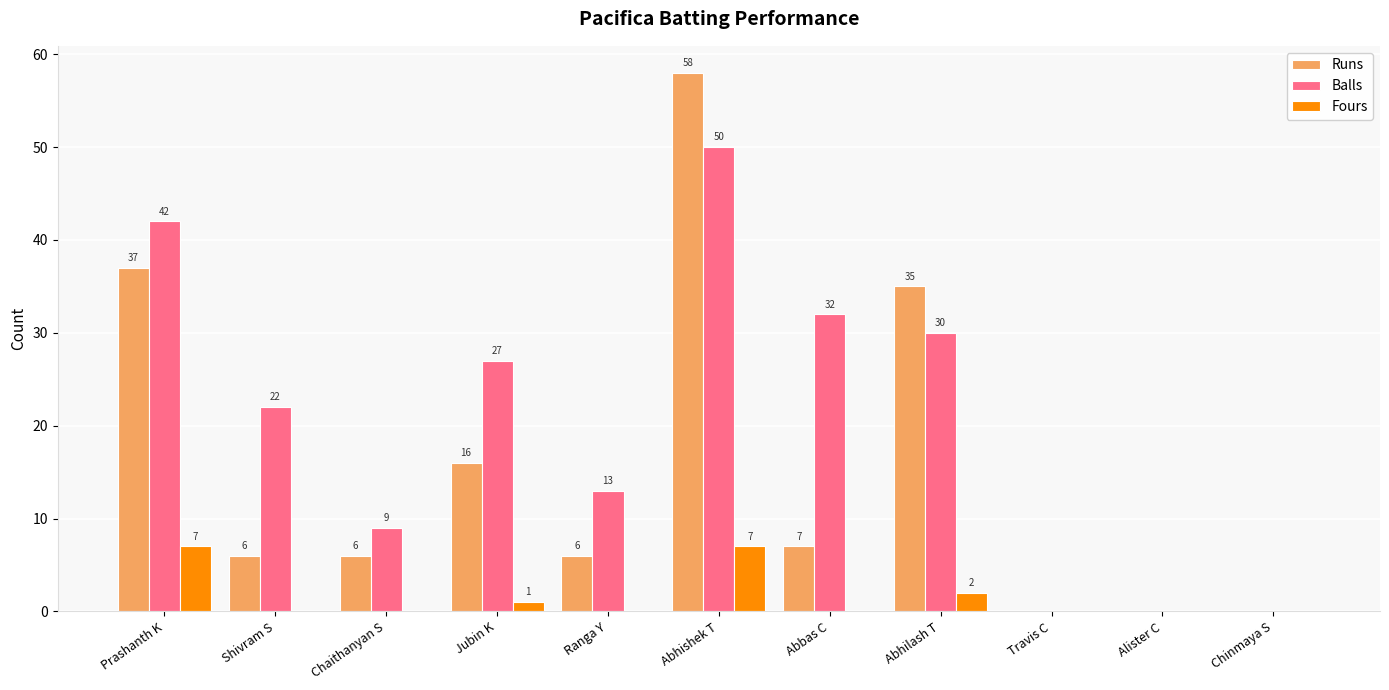

Which series changed the most between Shivram S and Alister C?

Balls